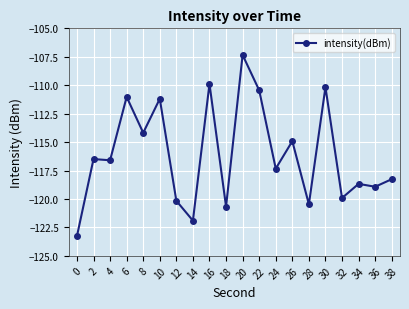

What is the value of the 8th point from the left?

-121.9